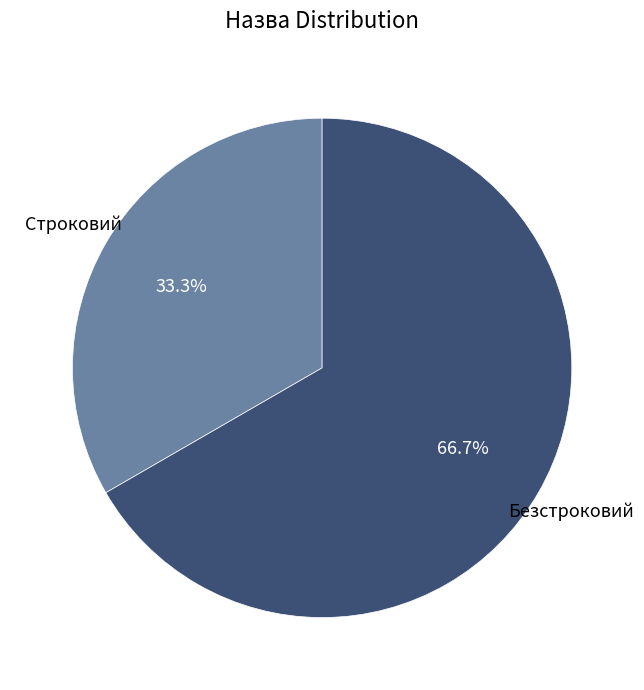

Combined, do Безстроковий and Строковий account for over 50%?

Yes